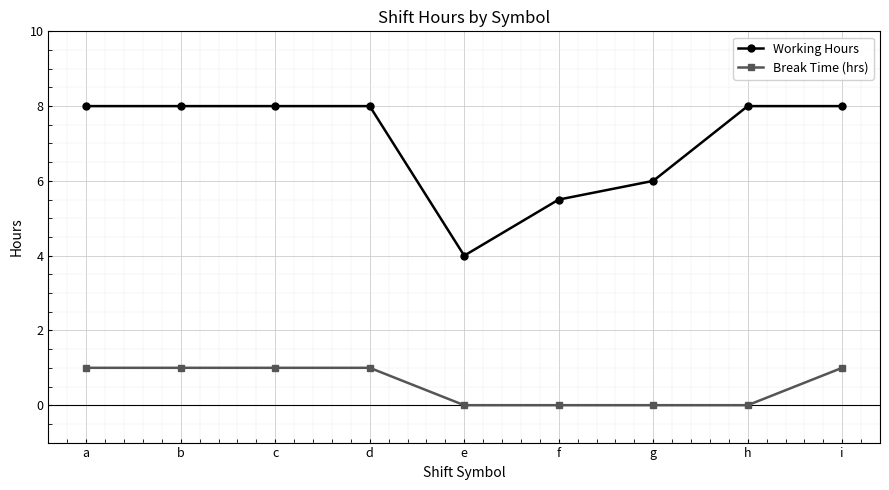

Reading left to right, extract all data points from this chart.

Working Hours: a=8.0	b=8.0	c=8.0	d=8.0	e=4.0	f=5.5	g=6.0	h=8.0	i=8.0
Break Time (hrs): a=1.0	b=1.0	c=1.0	d=1.0	e=0.0	f=0.0	g=0.0	h=0.0	i=1.0